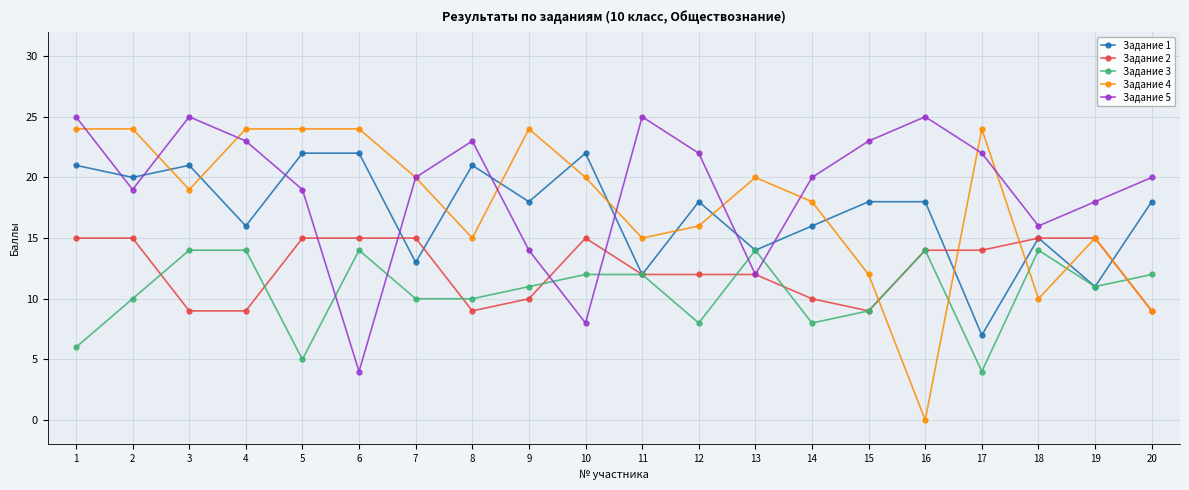

Which series has the largest range (max minus min)?

Задание 4